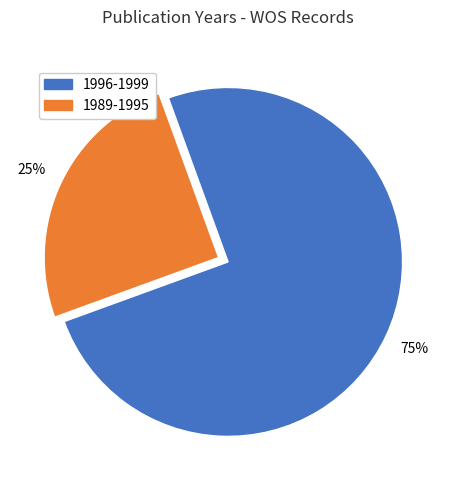

Approximately how many times larger is the value at 1989-1995 compared to 1996-1999?

0.3